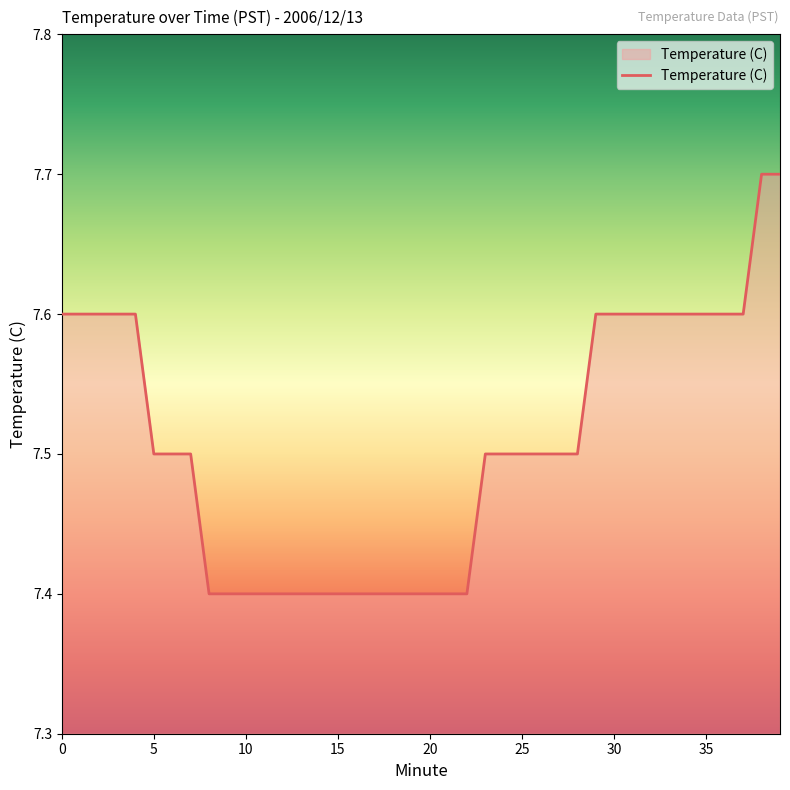

What is the maximum value shown in the chart?

7.7